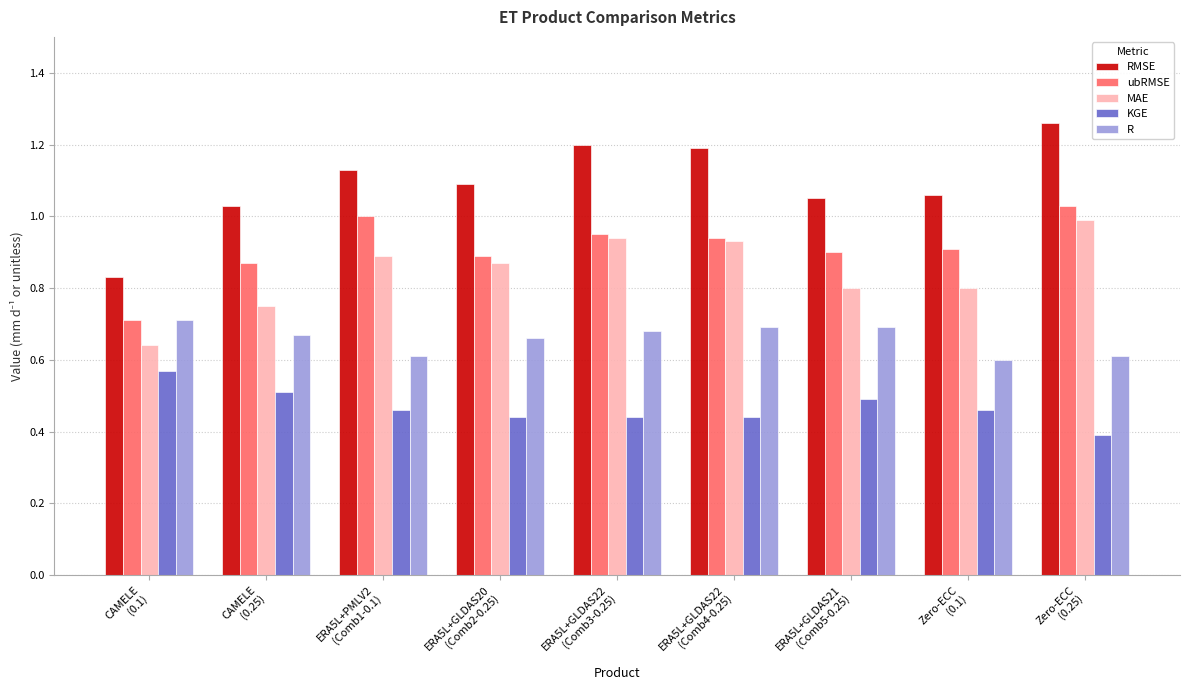

Which series has the largest range (max minus min)?

RMSE